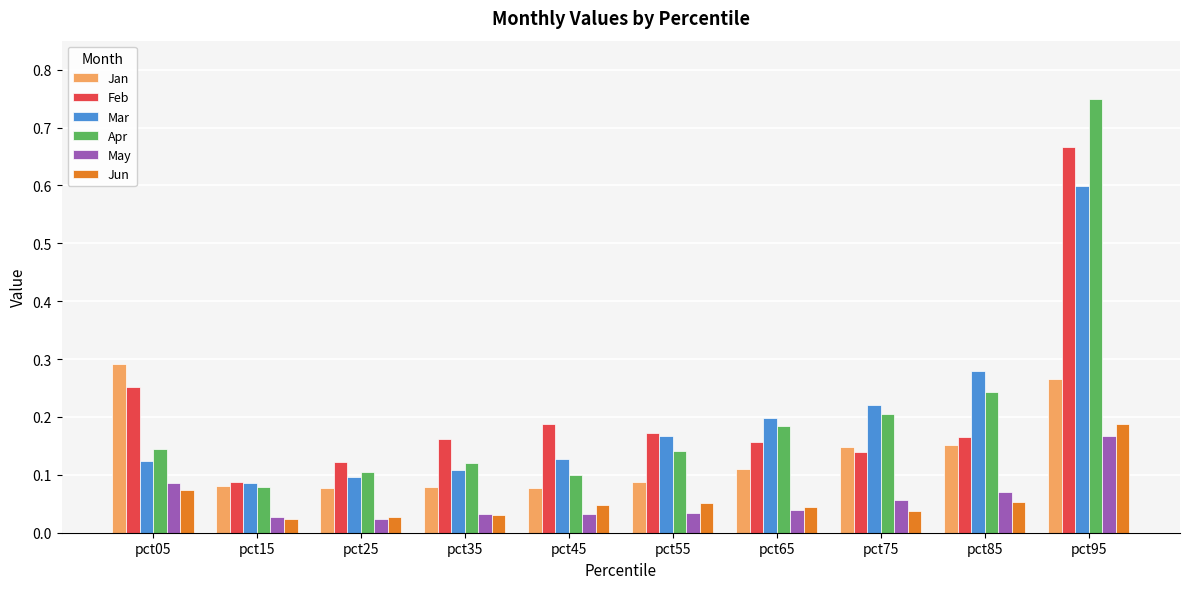

How many groups of bars are there?

10